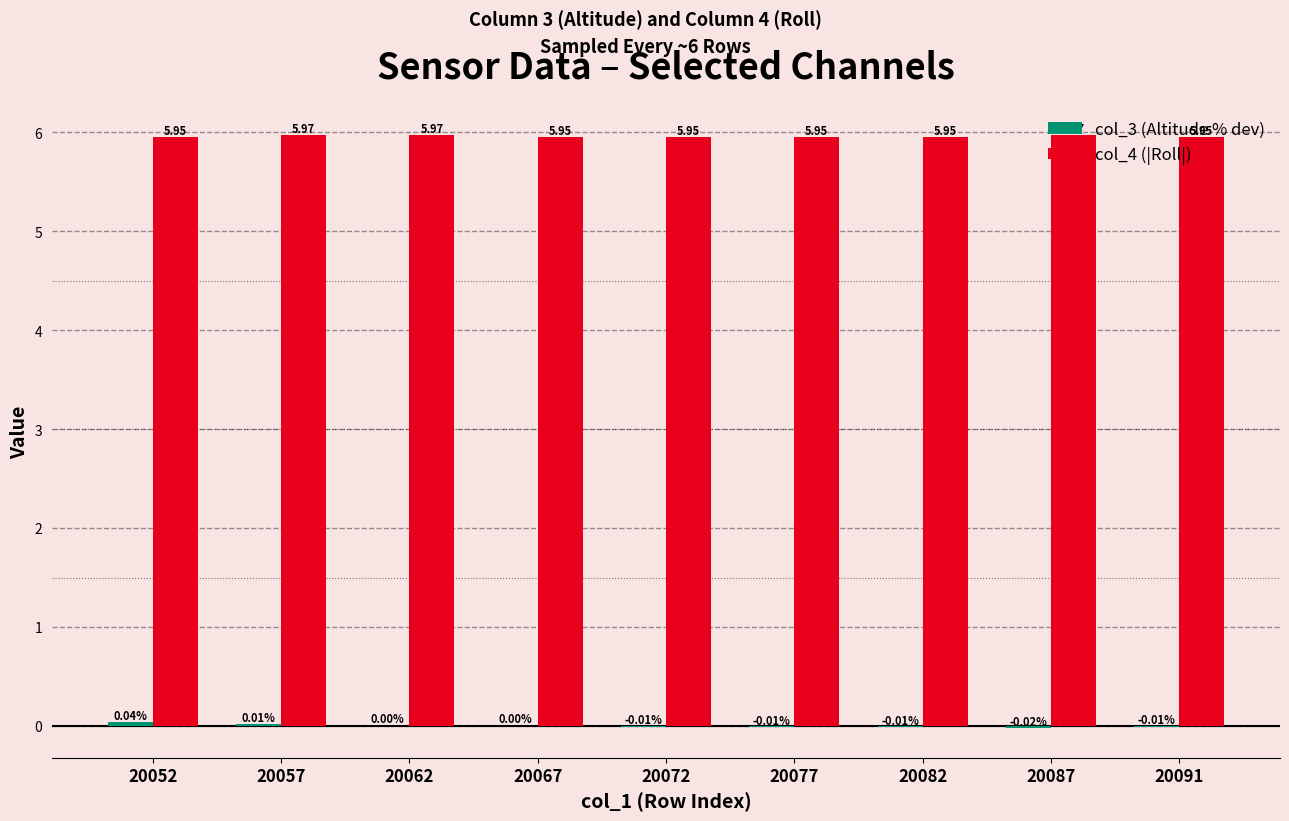

Which series has the largest total across all categories?

col_4 (|Roll|)